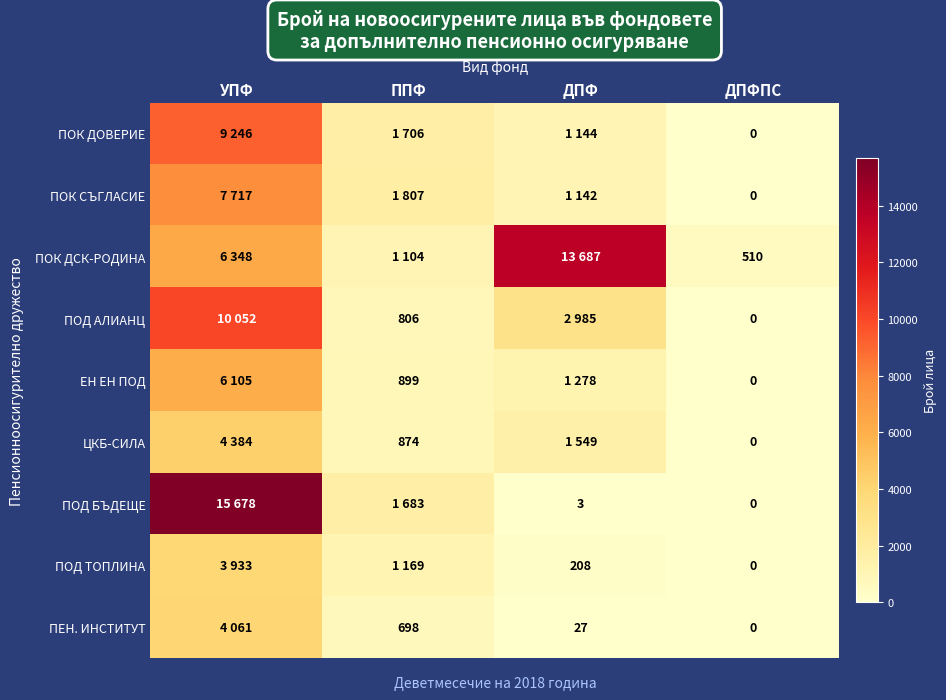

The ПОД БЪДЕЩЕ series shows 5 at ДПФ. True or false?

False